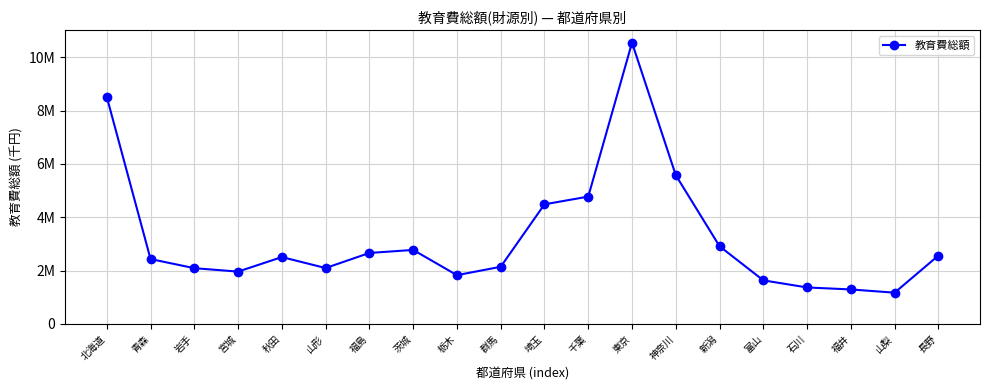

How many interior local valleys (lower than both neighbors) does the data have?

4